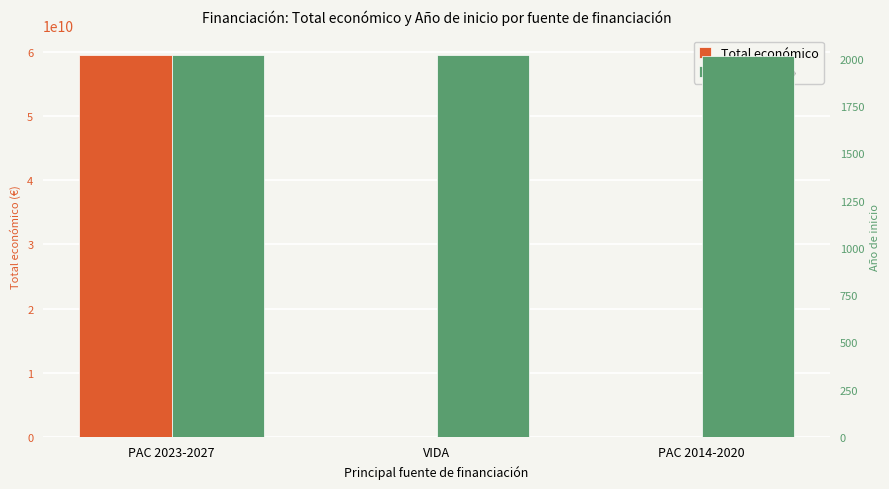

What are all the series names shown in the legend?

Total económico, Año de inicio